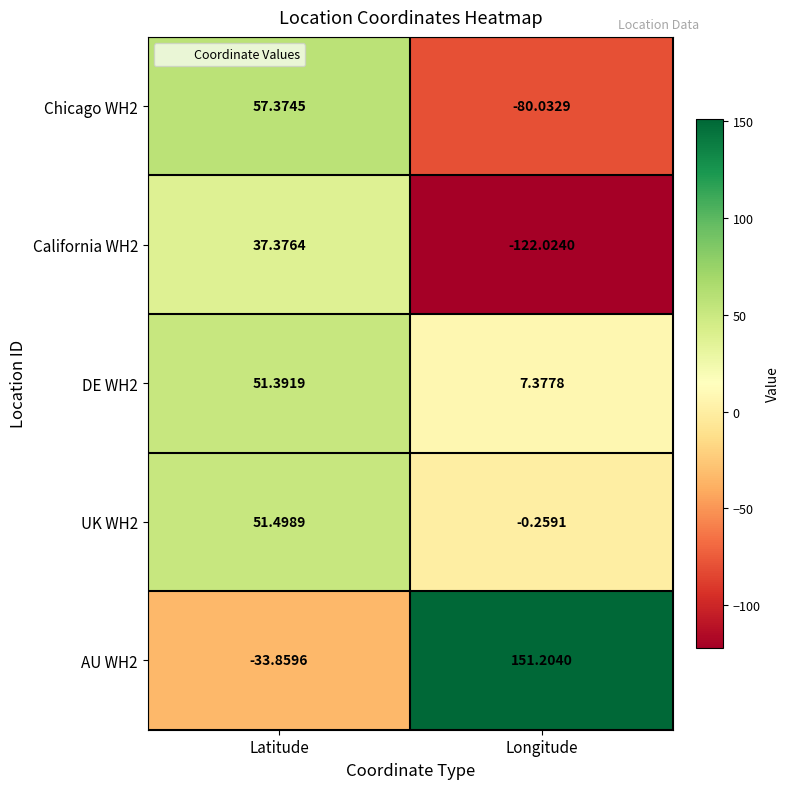

Which series has the largest range (max minus min)?

AU WH2